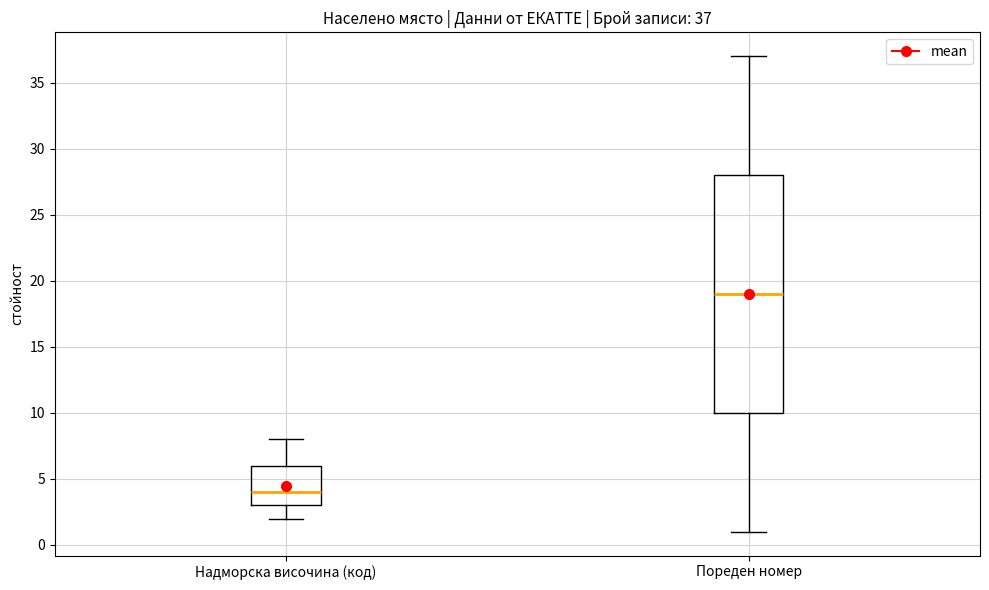

Which box's median line is the highest?

Пореден номер